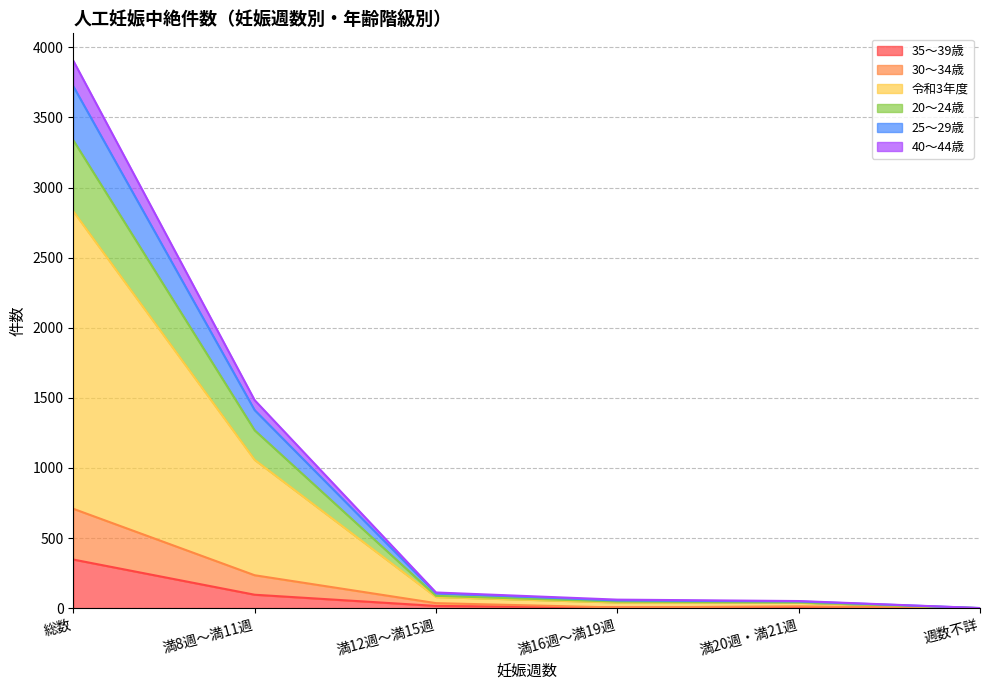

At which category does 35～39歳 reach its first local peak?

満20週・満21週